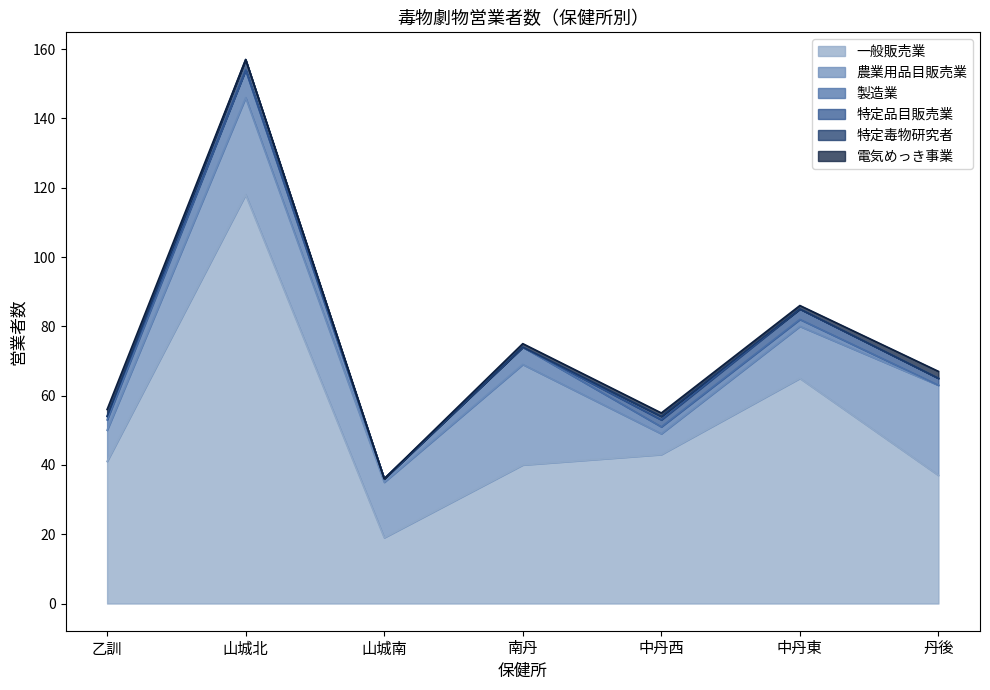

True or false: 特定品目販売業 and 農業用品目販売業 cross at least once.

False